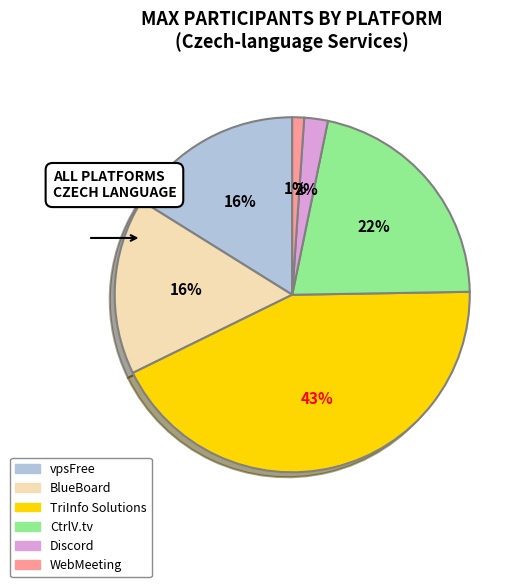

Does any single category account for the majority?

No